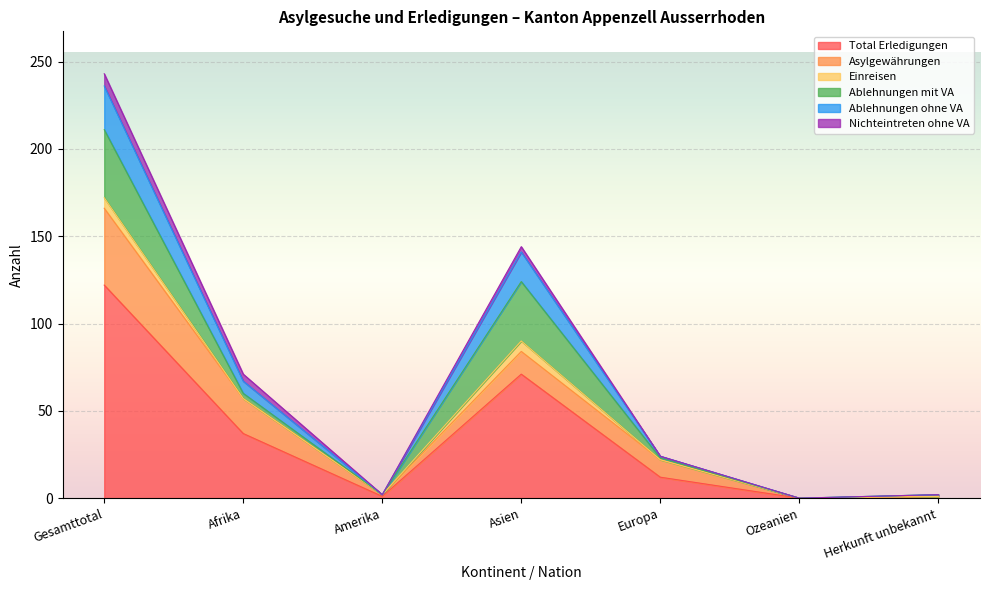

At which category does Ablehnungen ohne VA reach its first local peak?

Asien